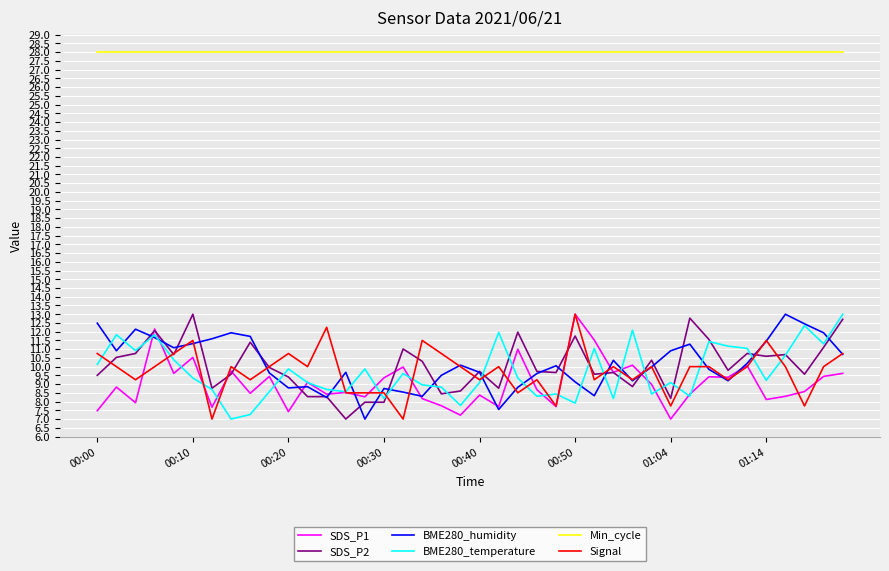

True or false: Min_cycle and SDS_P2 intersect in this chart.

False